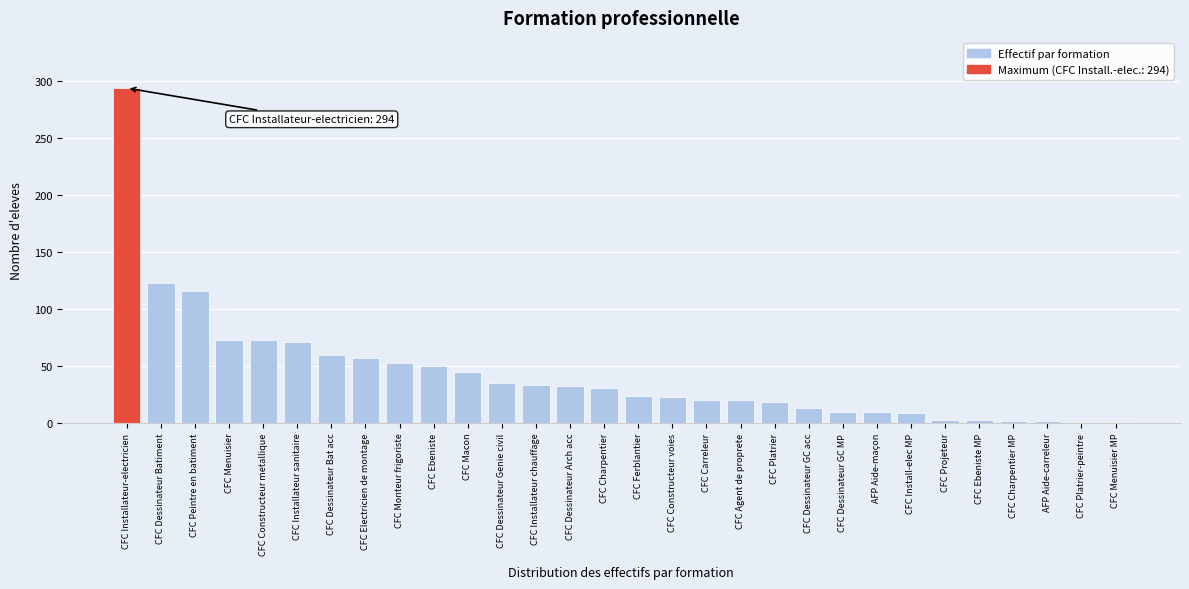

What is the greatest value displayed?

294